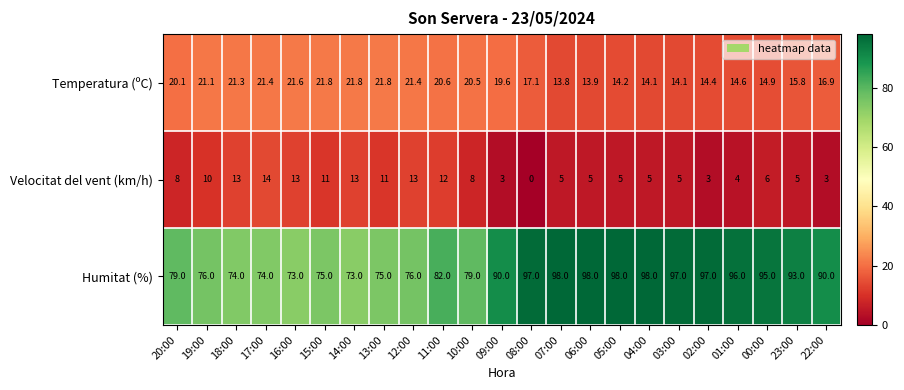

What is the difference between the maximum and minimum values in the Humitat (%) series?

25.0